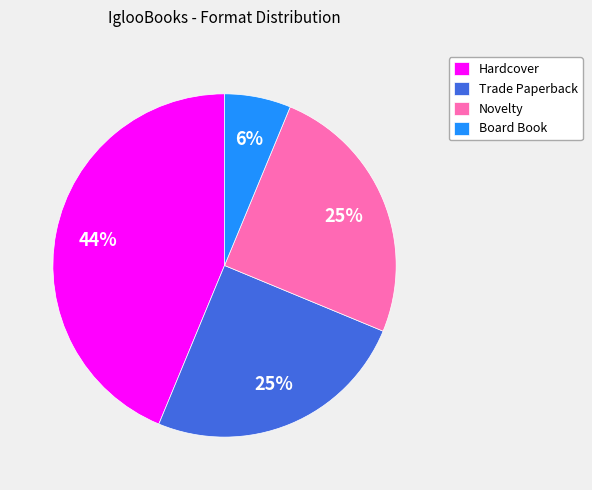

True or false: Board Book accounts for 20% of the total.

False